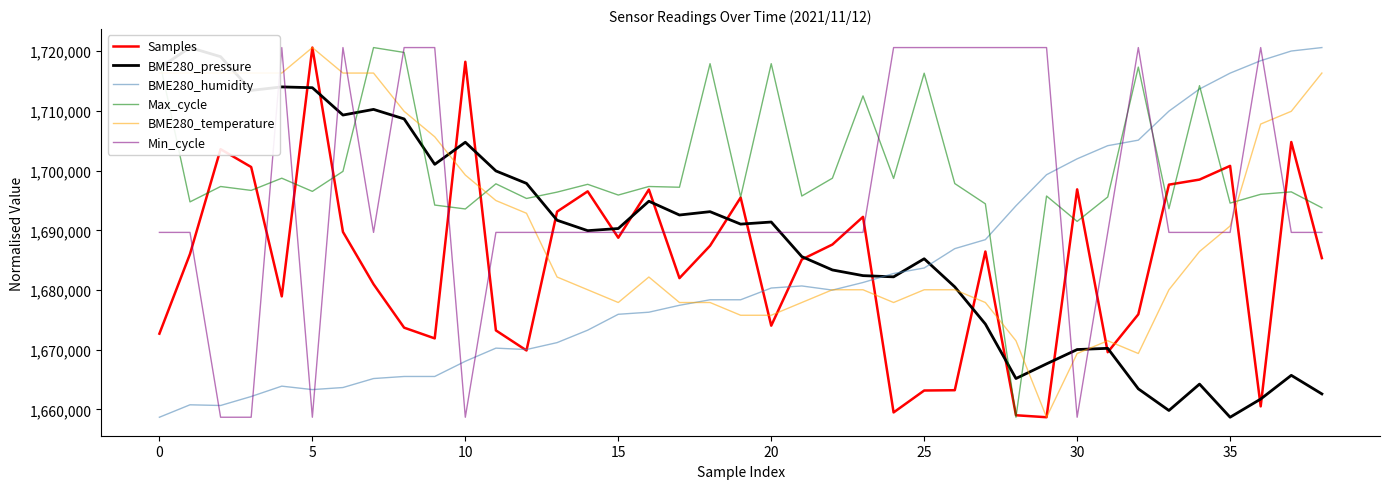

Reading right to left, transcribe all the data shown in this chart.

Samples: 1685341.0	1704796.0	1660497.0	1700796.0	1698500.0	1697651.0	1675924.0	1669574.0	1696862.0	1658677.0	1659010.0	1686445.0	1663206.0	1663156.0	1659483.0	1692255.0	1687619.0	1685113.0	1674019.0	1695485.0	1687414.0	1681985.0	1696830.0	1688758.0	1696527.0	1693134.0	1669868.0	1673227.0	1718241.0	1671890.0	1673686.0	1680973.0	1689734.0	1720623.0	1678928.0	1700604.0	1703596.0	1686032.0	1672679.0
BME280_pressure: 1662585.1	1665698.9	1661727.6	1658677.0	1664229.9	1659808.7	1663435.6	1670225.5	1670021.7	1667624.8	1665164.7	1674295.3	1680522.9	1685232.3	1682202.8	1682406.7	1683355.6	1685590.8	1691389.7	1691038.2	1693125.8	1692563.5	1694876.0	1690300.2	1689941.7	1691684.9	1697863.3	1699950.9	1704758.7	1701054.4	1708666.8	1710262.4	1709313.4	1713896.3	1714029.9	1713446.5	1719097.7	1720623.0	1717214.0
BME280_humidity: 1720623.0	1720044.1	1718423.0	1716338.9	1713675.8	1709970.6	1705107.6	1704181.3	1701981.3	1699318.2	1694107.8	1688434.2	1686929.0	1683687.0	1682760.7	1681255.4	1679981.8	1680676.5	1680329.2	1678360.8	1678360.8	1677434.5	1676276.6	1675929.3	1673266.2	1671182.0	1670024.1	1670255.7	1668055.7	1665508.4	1665508.4	1665161.1	1663655.8	1663308.5	1663887.4	1662150.6	1660645.4	1660761.2	1658677.0
Max_cycle: 1693782.5	1696442.0	1696032.8	1694559.9	1714240.2	1693618.8	1717349.8	1695582.7	1691491.2	1695746.4	1658677.0	1694437.1	1697833.1	1716326.9	1698692.3	1712521.7	1698733.2	1695746.4	1717922.6	1695582.7	1717922.6	1697219.4	1697342.1	1695910.1	1697710.3	1696401.1	1695337.2	1697792.2	1693577.9	1694232.5	1719804.7	1720623.0	1699878.9	1696523.8	1698733.2	1696687.5	1697342.1	1694764.4	1718495.4
BME280_temperature: 1716350.9	1709942.7	1707806.6	1690718.0	1686445.9	1680037.7	1669357.3	1671493.4	1669357.3	1658677.0	1671493.4	1677901.6	1680037.7	1680037.7	1677901.6	1680037.7	1680037.7	1677901.6	1675765.6	1675765.6	1677901.6	1677901.6	1682173.8	1677901.6	1680037.7	1682173.8	1692854.1	1694990.2	1699262.3	1705670.5	1709942.7	1716350.9	1716350.9	1720623.0	1716350.9	1716350.9	1716350.9	1716350.9	1716350.9
Min_cycle: 1689650.0	1689650.0	1720623.0	1689650.0	1689650.0	1689650.0	1720623.0	1689650.0	1658677.0	1720623.0	1720623.0	1720623.0	1720623.0	1720623.0	1720623.0	1689650.0	1689650.0	1689650.0	1689650.0	1689650.0	1689650.0	1689650.0	1689650.0	1689650.0	1689650.0	1689650.0	1689650.0	1689650.0	1658677.0	1720623.0	1720623.0	1689650.0	1720623.0	1658677.0	1720623.0	1658677.0	1658677.0	1689650.0	1689650.0